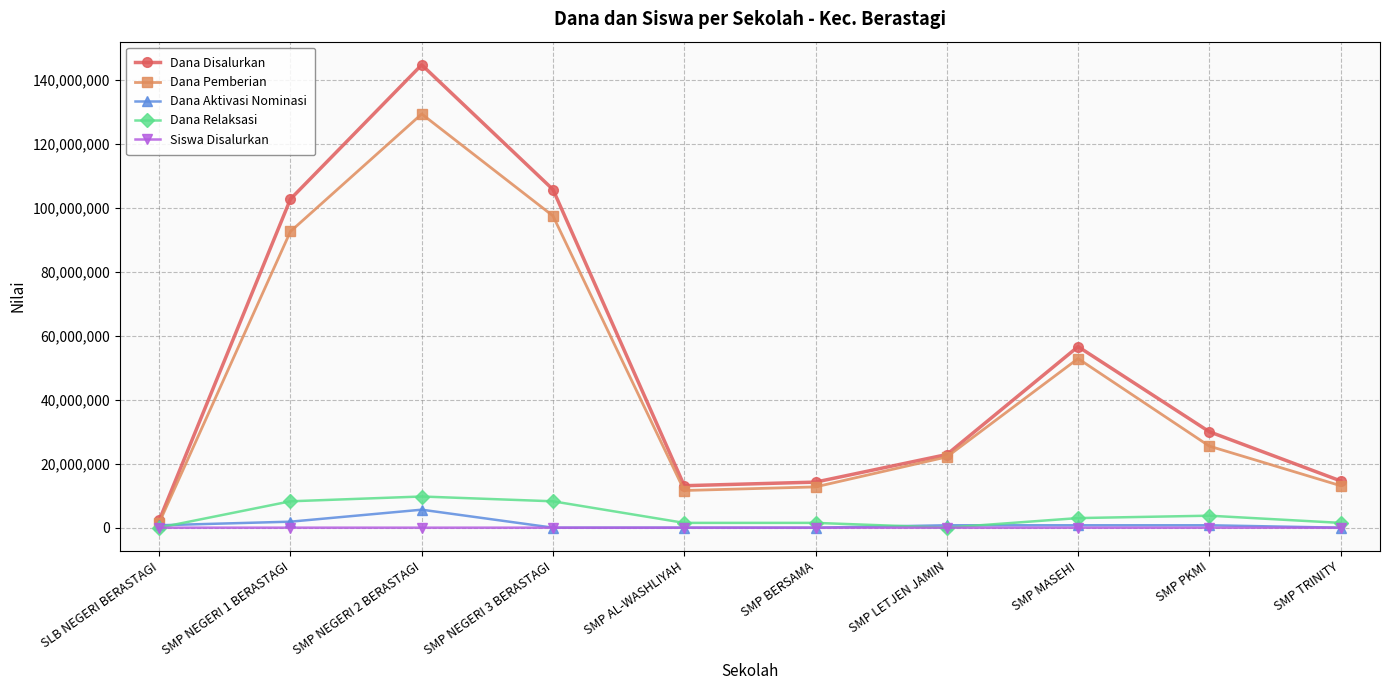

At how many categories does at least one series exceed 70576838?

3